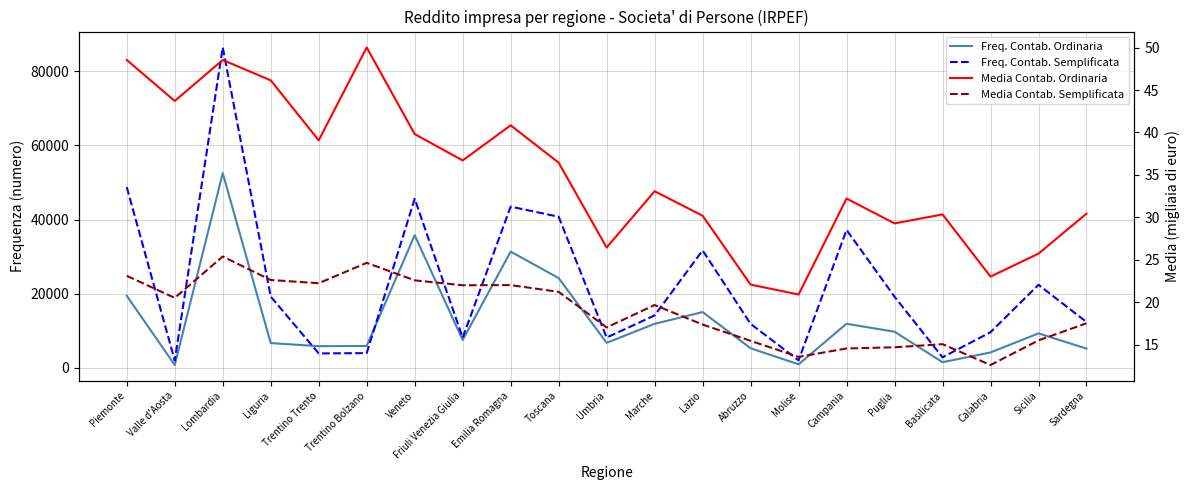

At which category is the sum across all series the highest?

Lombardia